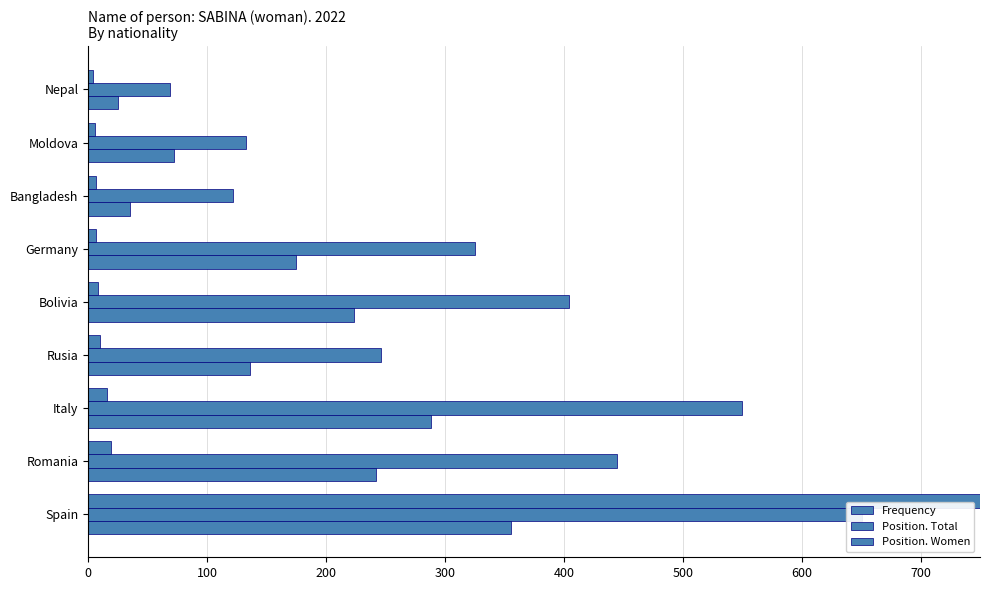

What is the sum of all Position. Total values?

2945